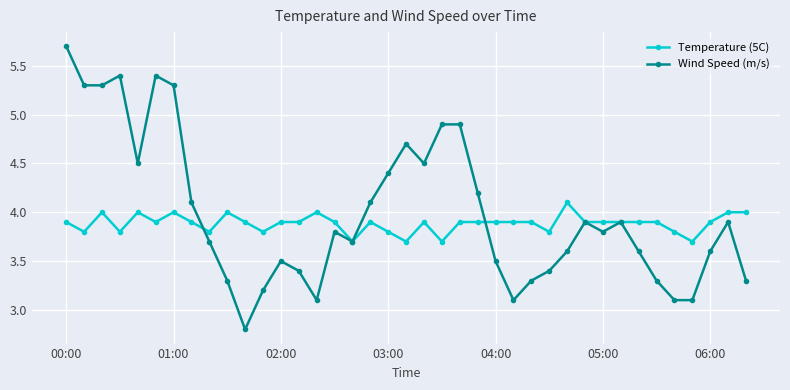

Which series has the largest range (max minus min)?

Wind Speed (m/s)